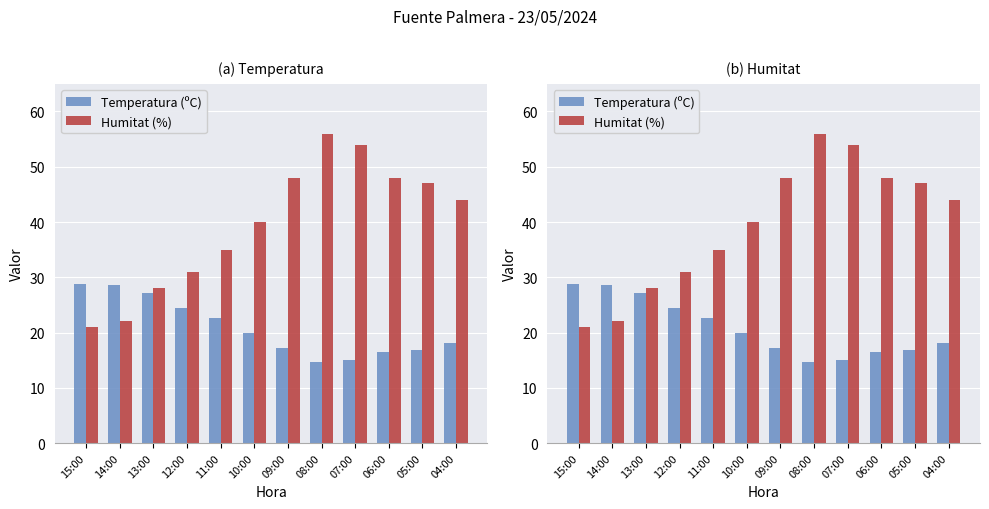

What is the total value across all series at 09:00?

65.2